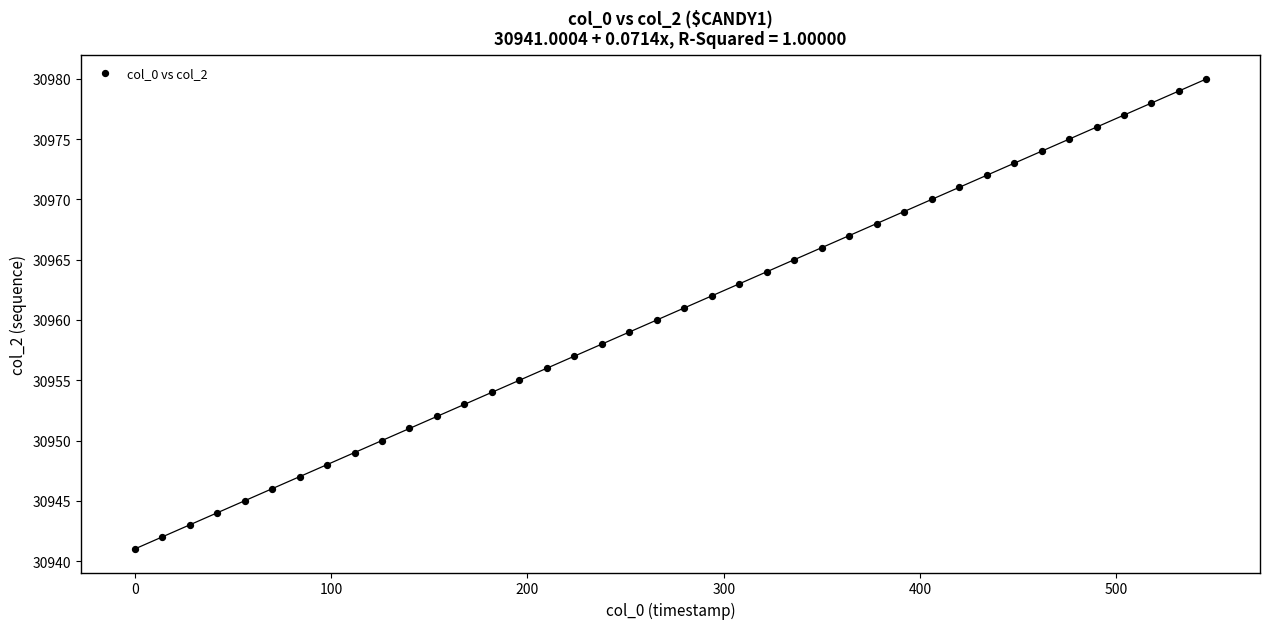

Count the number of points in this scatter plot.

40